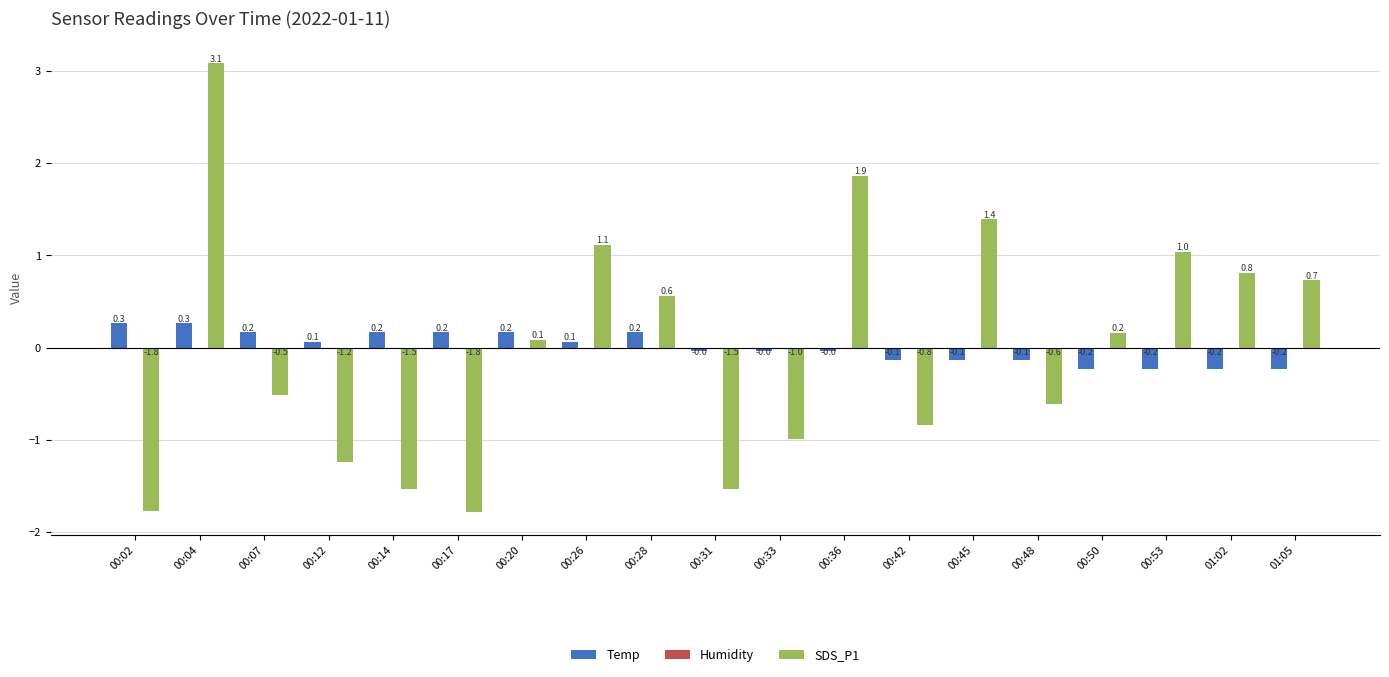

At which category is the sum across all series the highest?

00:04